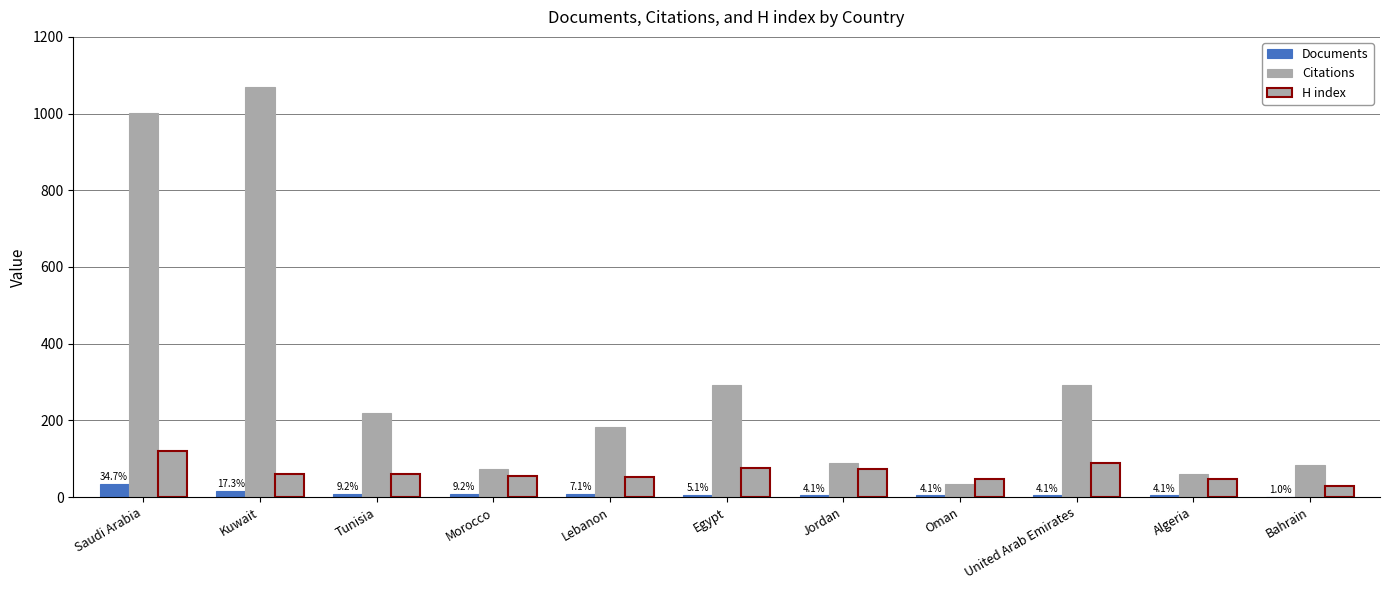

The value of Documents at Algeria is 4. True or false?

True